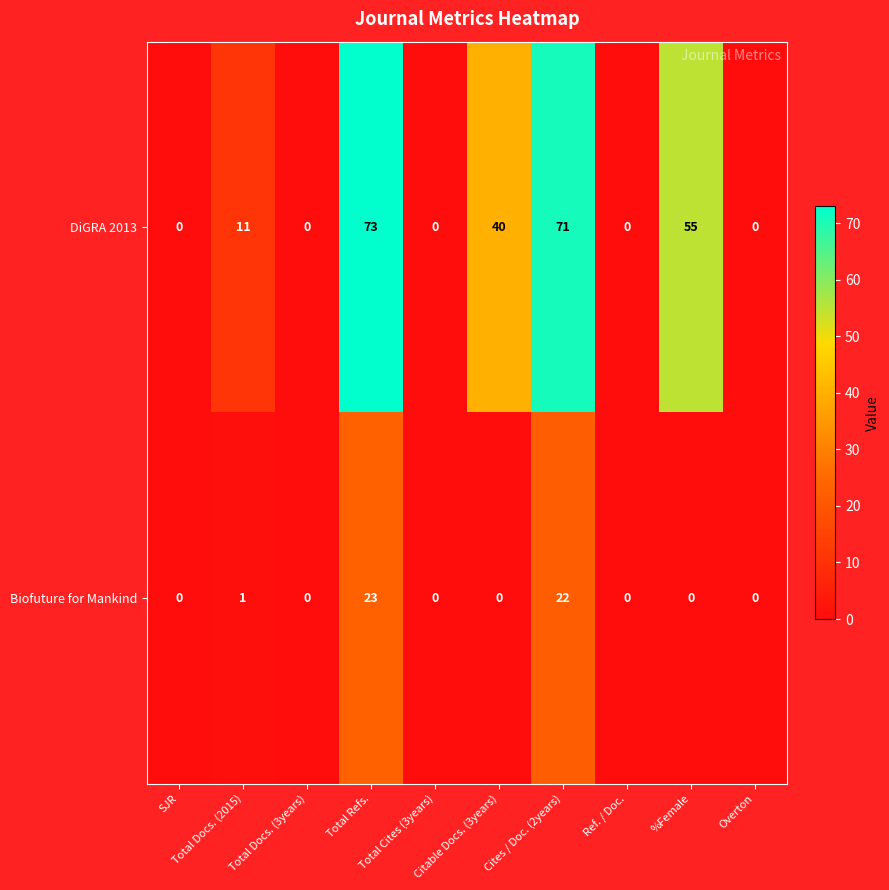

What is the sum of all Biofuture for Mankind values?

46